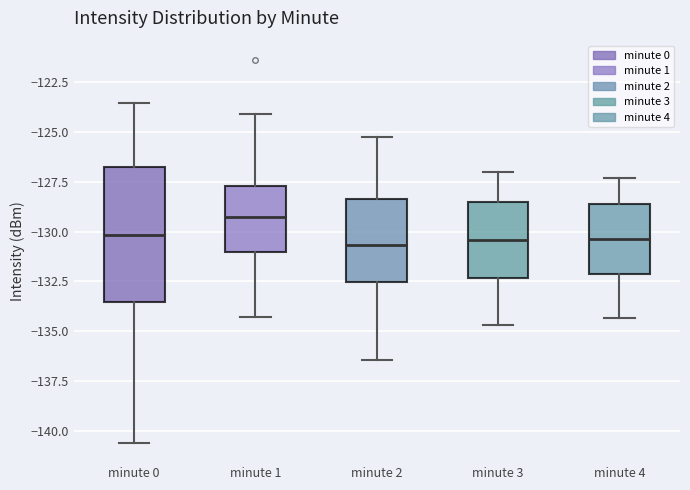

Where does the median line of the box for minute 3 sit on the y-axis? The values are not printed on the chart, so give them approximately, as read against the axis.

-130.5